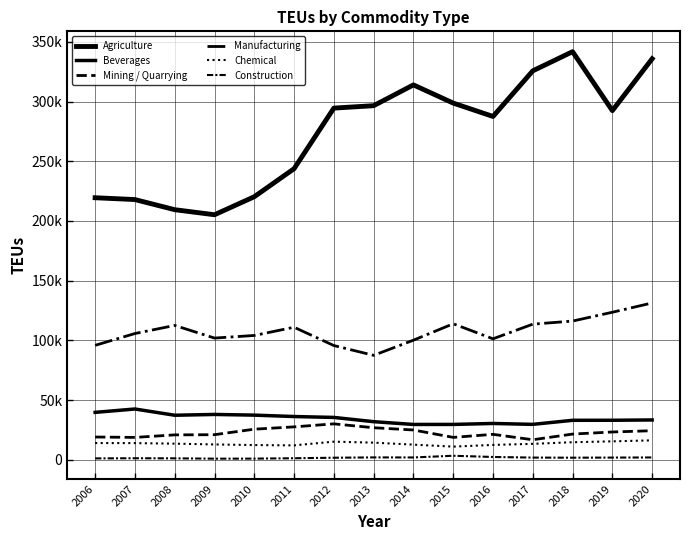

What are all the series names shown in the legend?

Agriculture, Beverages, Mining / Quarrying, Manufacturing, Chemical, Construction